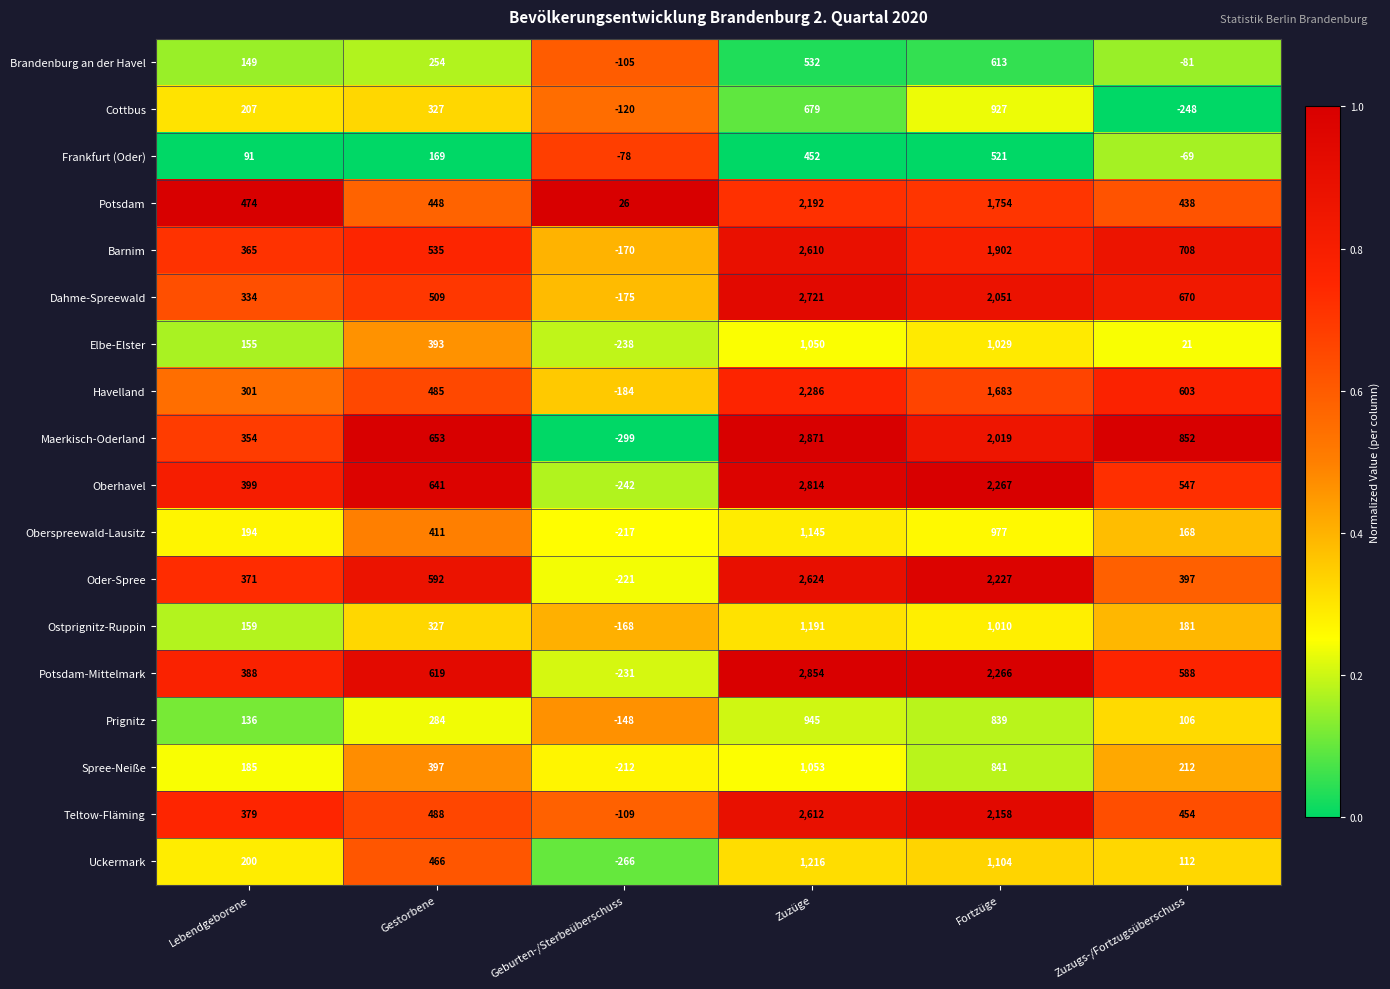

What is the highest value of the Oberhavel series?

2814